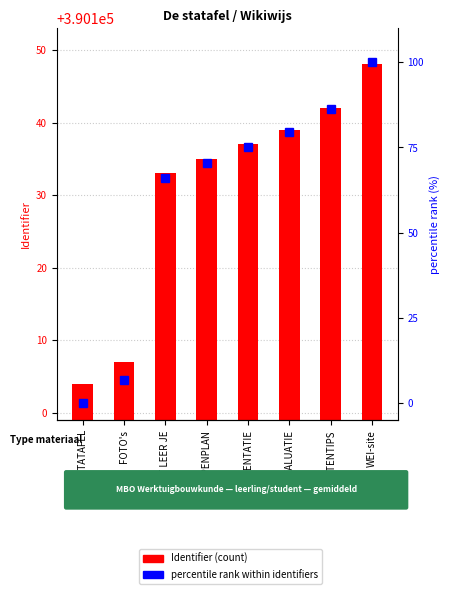

List the labels in order of Identifier (count) value, smallest first.

DE STATAFEL, FOTO's, WAT LEER JE, STAPPENPLAN, PRESENTATIE, EVALUATIE, DOCENTENTIPS, WEI-site